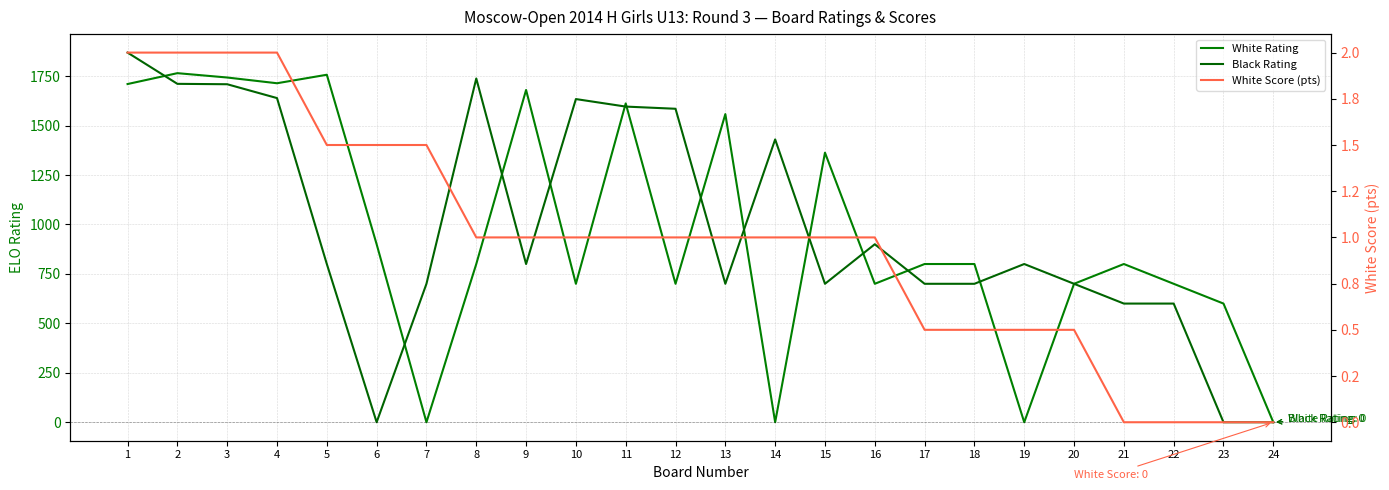

What is the difference between the maximum and minimum values in the Black Rating series?

1869.0